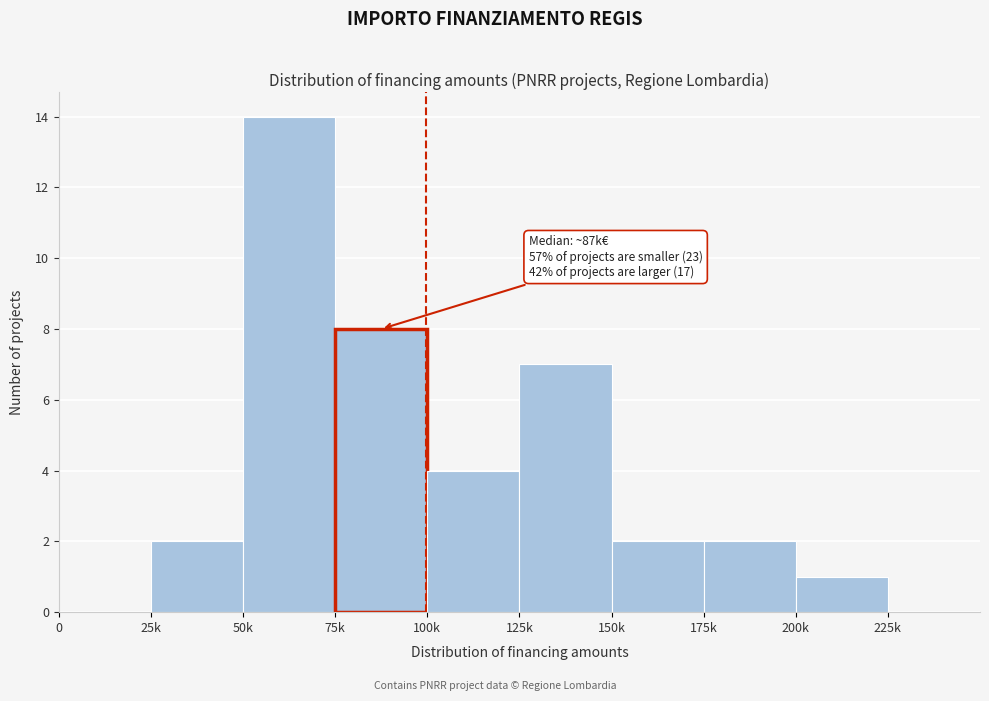

Reading left to right, list all the values displayed in this chart.

0=0	25k=2	50k=14	75k=8	100k=4	125k=7	150k=2	175k=2	200k=1	225k=0